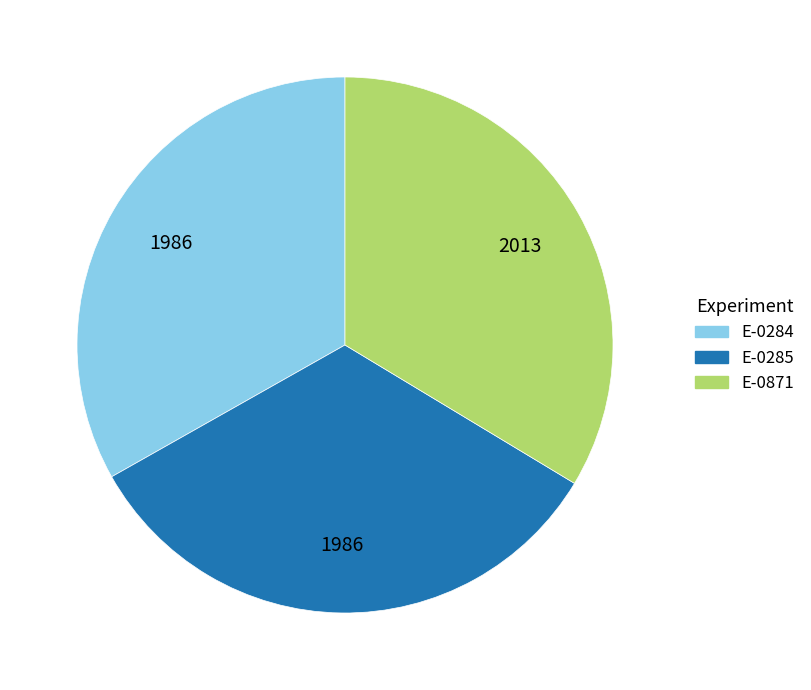

Is there any slice that represents more than half of the pie?

No